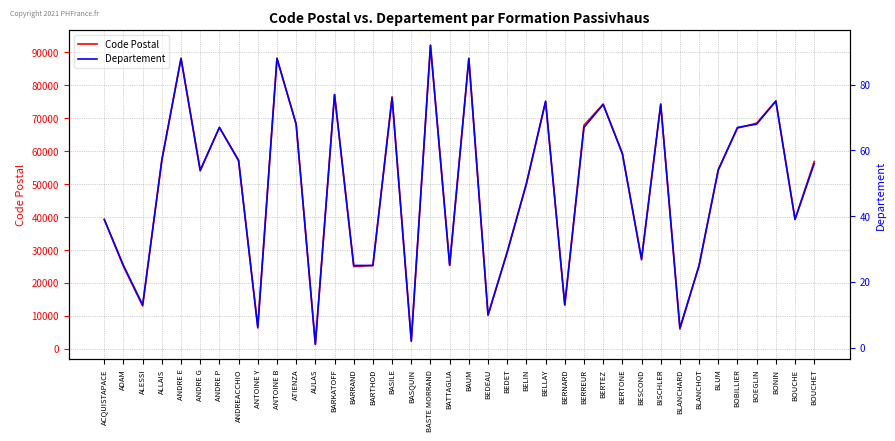

Where is Departement nearest to the value 46?

BELIN